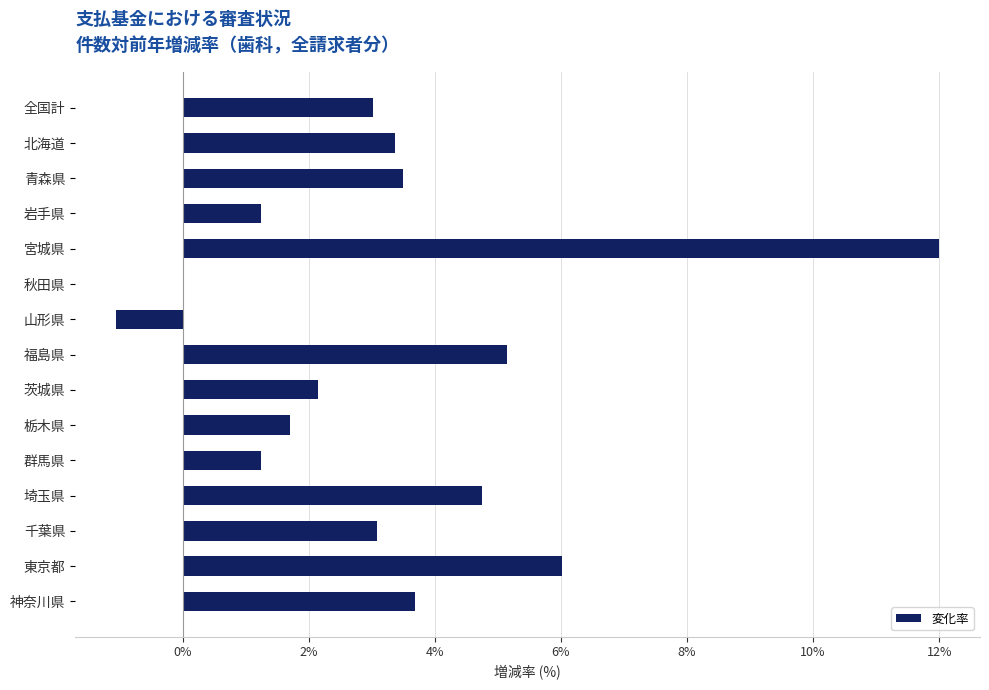

At which category does the chart reach its peak across all series?

宮城県